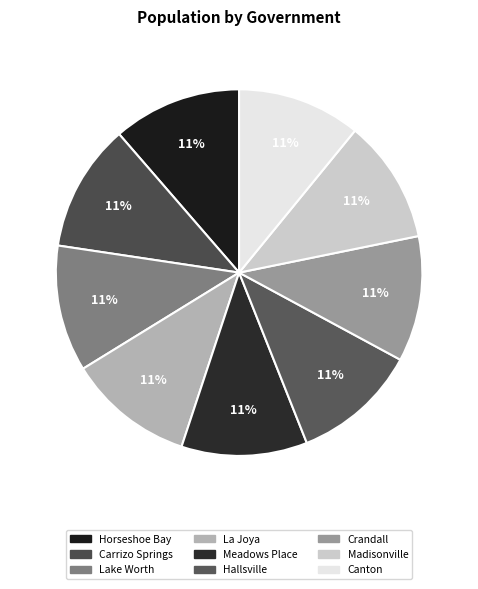

How many slices are in this pie chart?

9